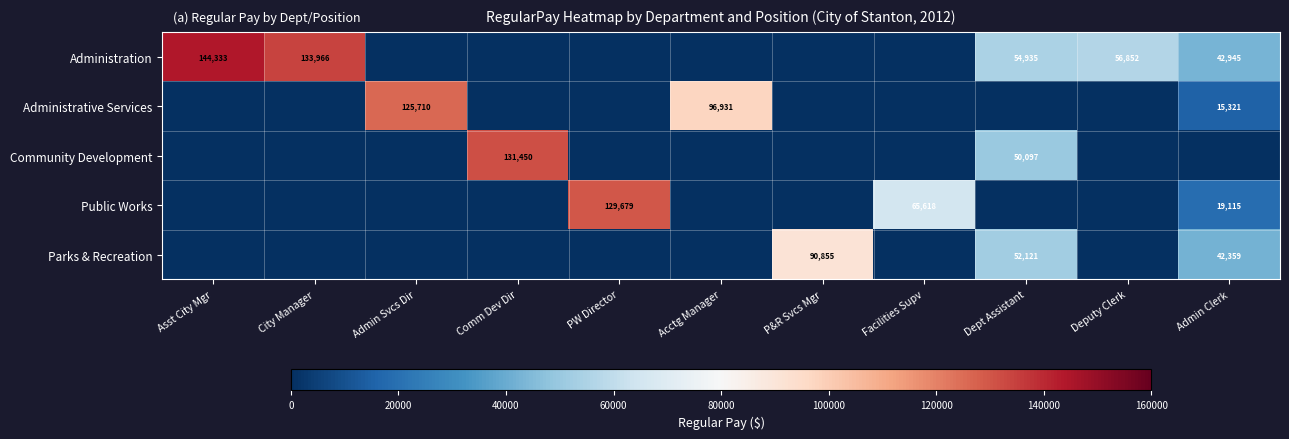

Between Asst City Mgr and Dept Assistant, which series saw the biggest shift?

Administration